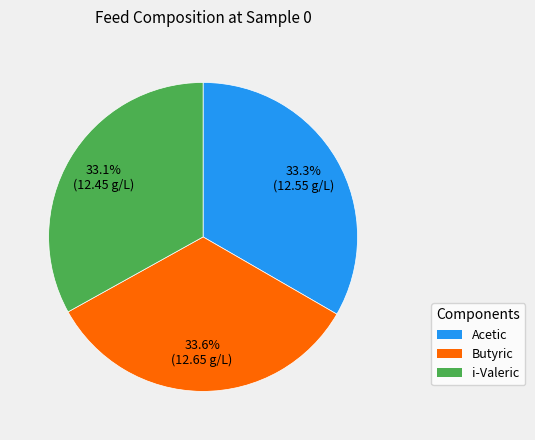

Is there any slice that represents more than half of the pie?

No